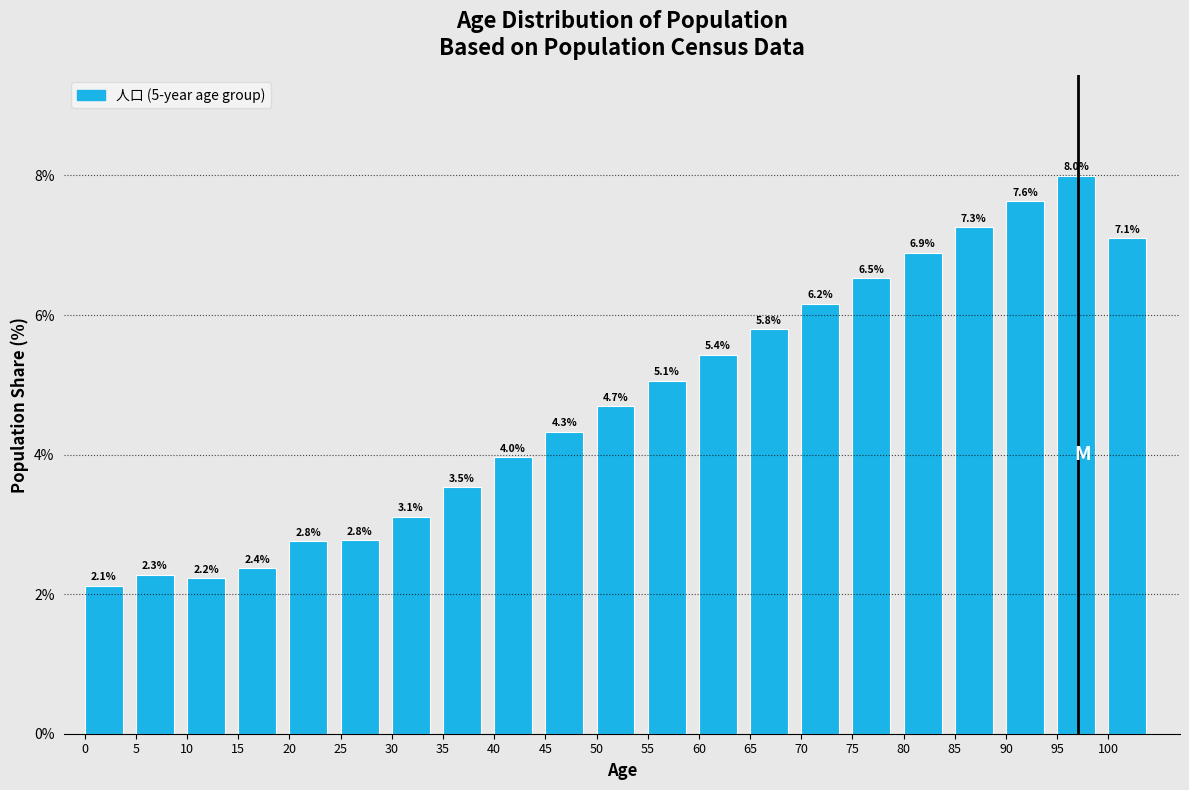

Reading left to right, transcribe all the data shown in this chart.

2.1	2.3	2.2	2.4	2.8	2.8	3.1	3.5	4.0	4.3	4.7	5.1	5.4	5.8	6.2	6.5	6.9	7.3	7.6	8.0	7.1